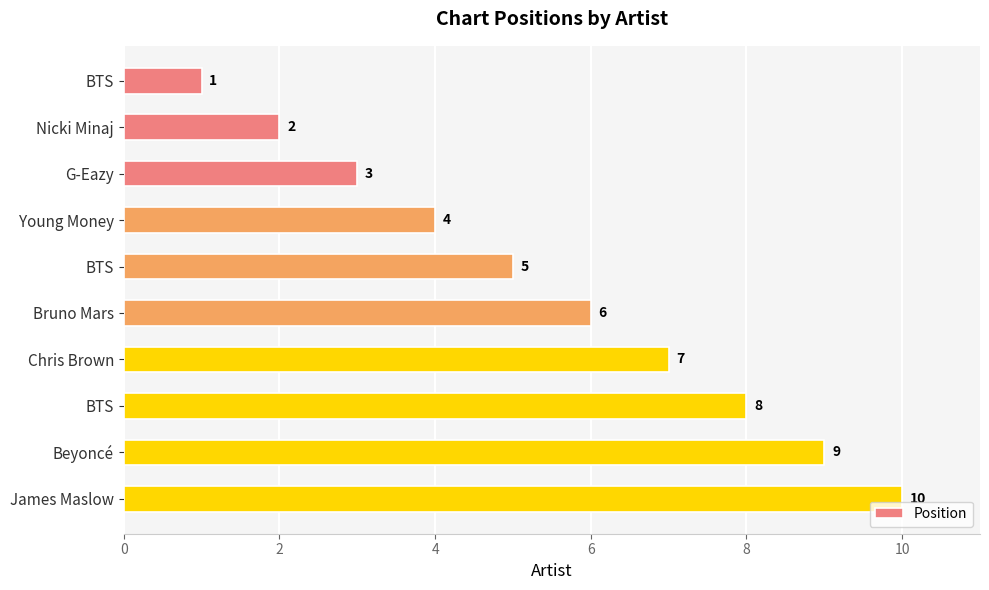

What is the difference between the maximum and second lowest values?

8